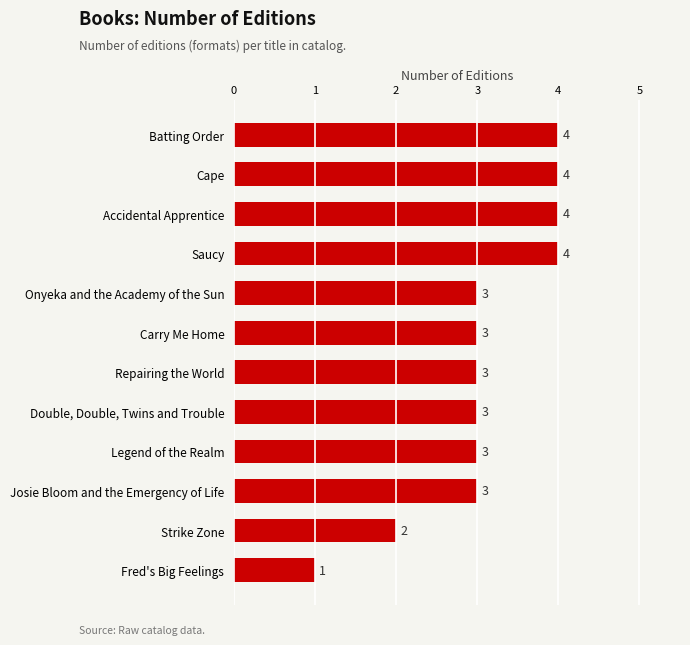

Reading top to bottom, transcribe all the data shown in this chart.

Batting Order=4	Cape=4	Accidental Apprentice=4	Saucy=4	Onyeka and the Academy of the Sun=3	Carry Me Home=3	Repairing the World=3	Double, Double, Twins and Trouble=3	Legend of the Realm=3	Josie Bloom and the Emergency of Life=3	Strike Zone=2	Fred's Big Feelings=1